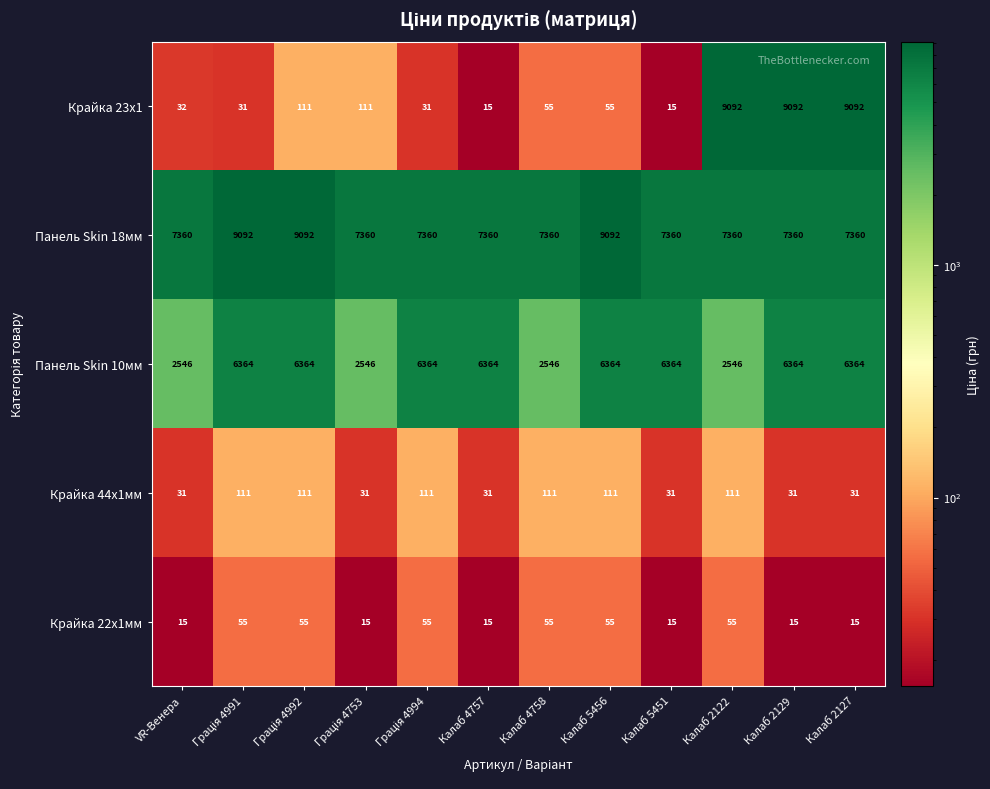

The value of Крайка 23x1 at Калаб 2129 is 12525. True or false?

False